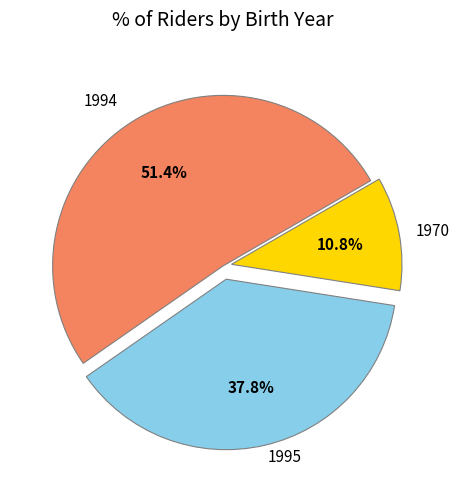

Is there a majority slice in this chart?

Yes